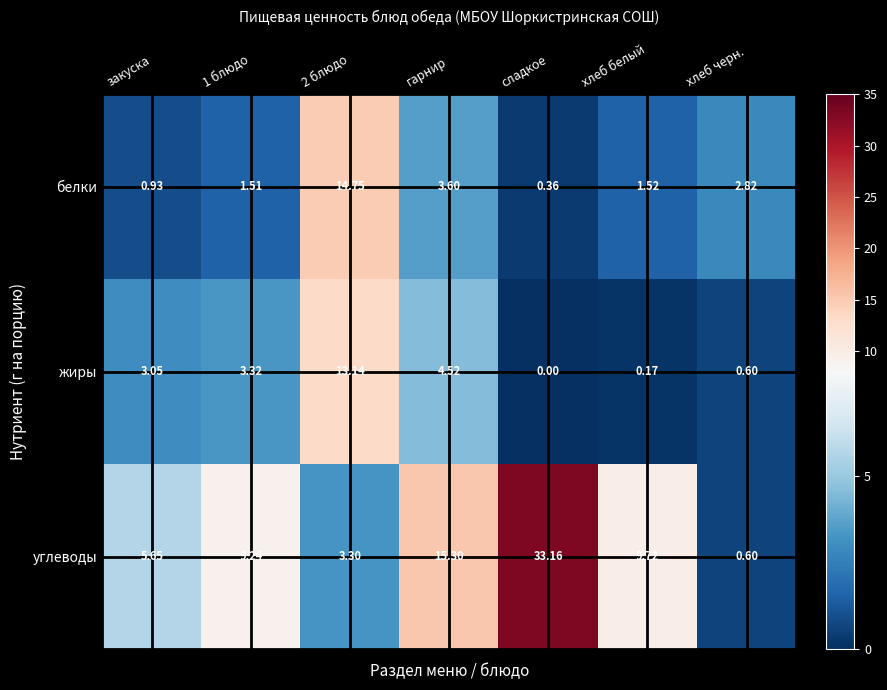

Where is углеводы nearest to the value 16?

гарнир